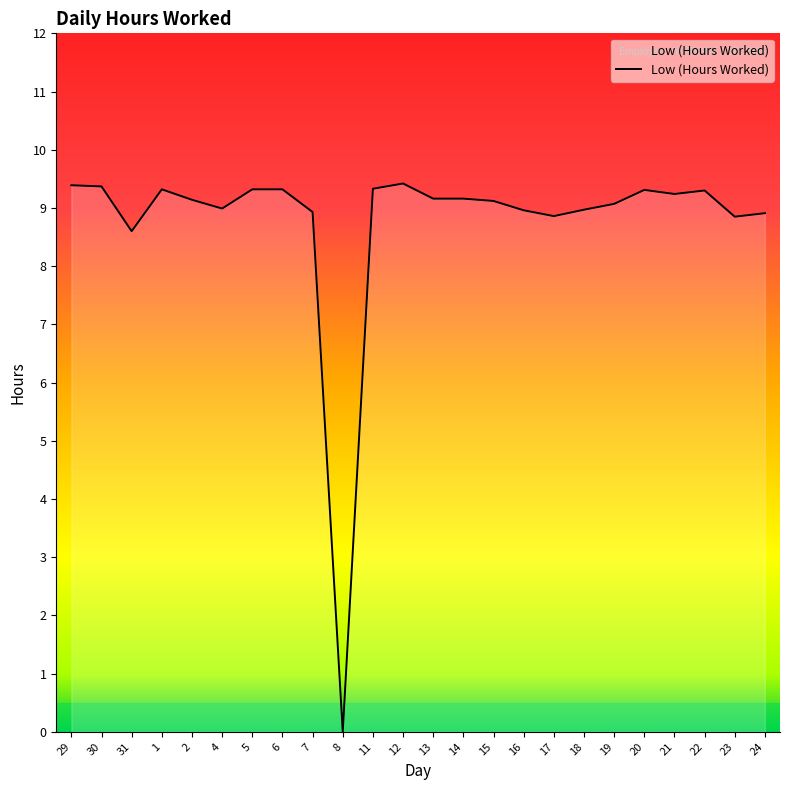

What is the maximum value shown in the chart?

9.4